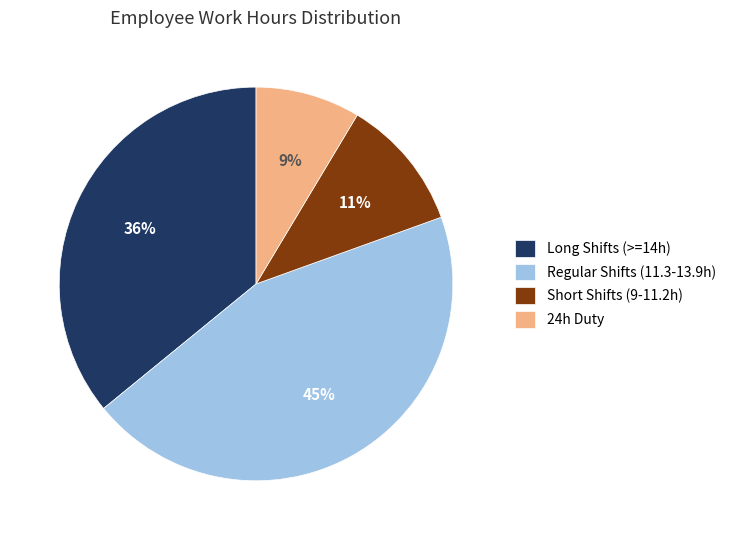

The Long Shifts (>=14h) slice represents 46% of the pie. True or false?

False